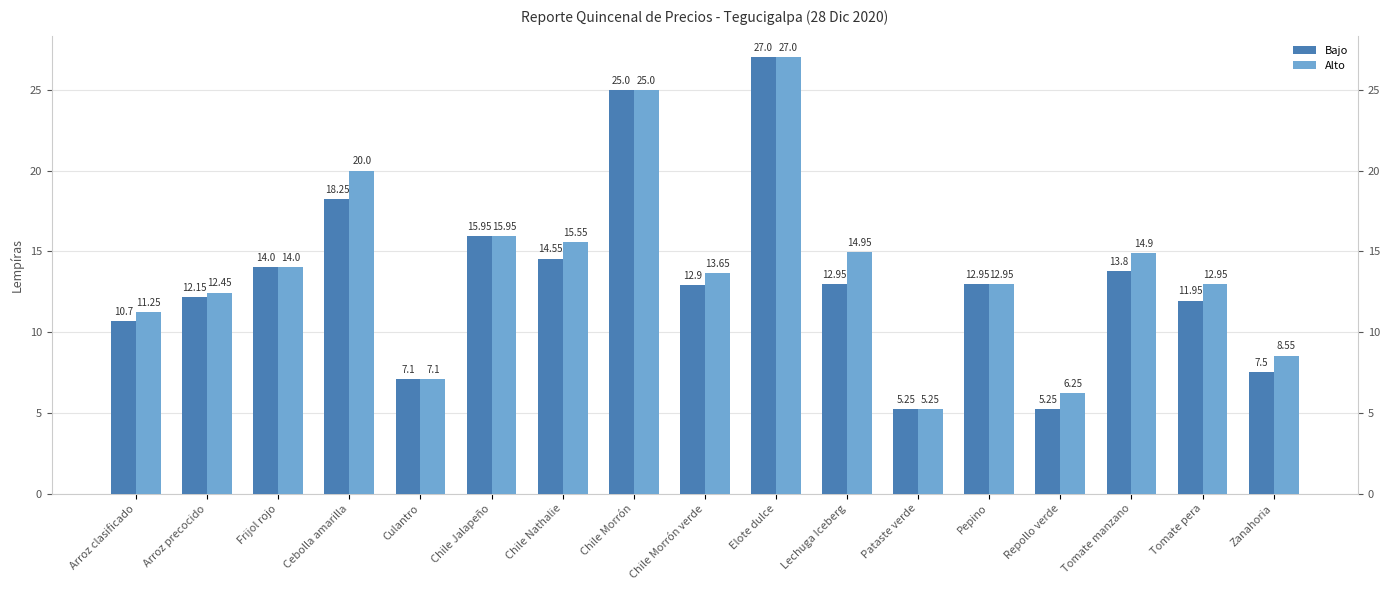

Which series has the largest total across all categories?

Alto